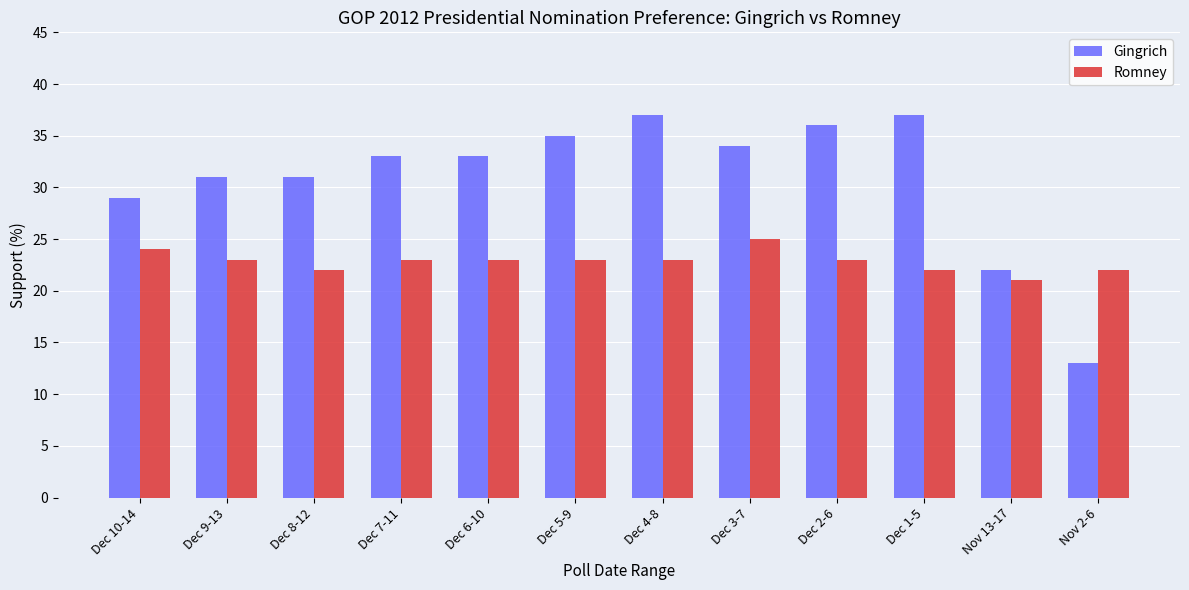

List the series in order of their peak value, highest first.

Gingrich, Romney